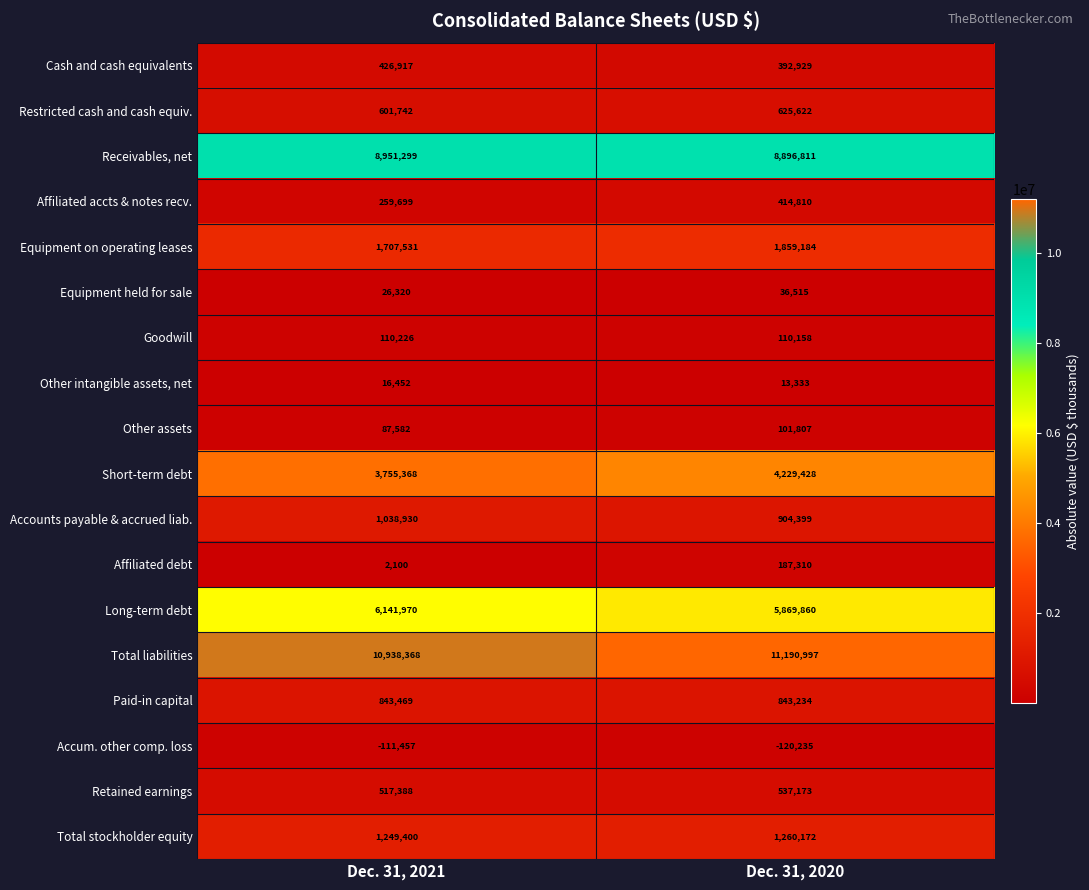

Between Dec. 31, 2021 and Dec. 31, 2020, which series saw the biggest shift?

Short-term debt